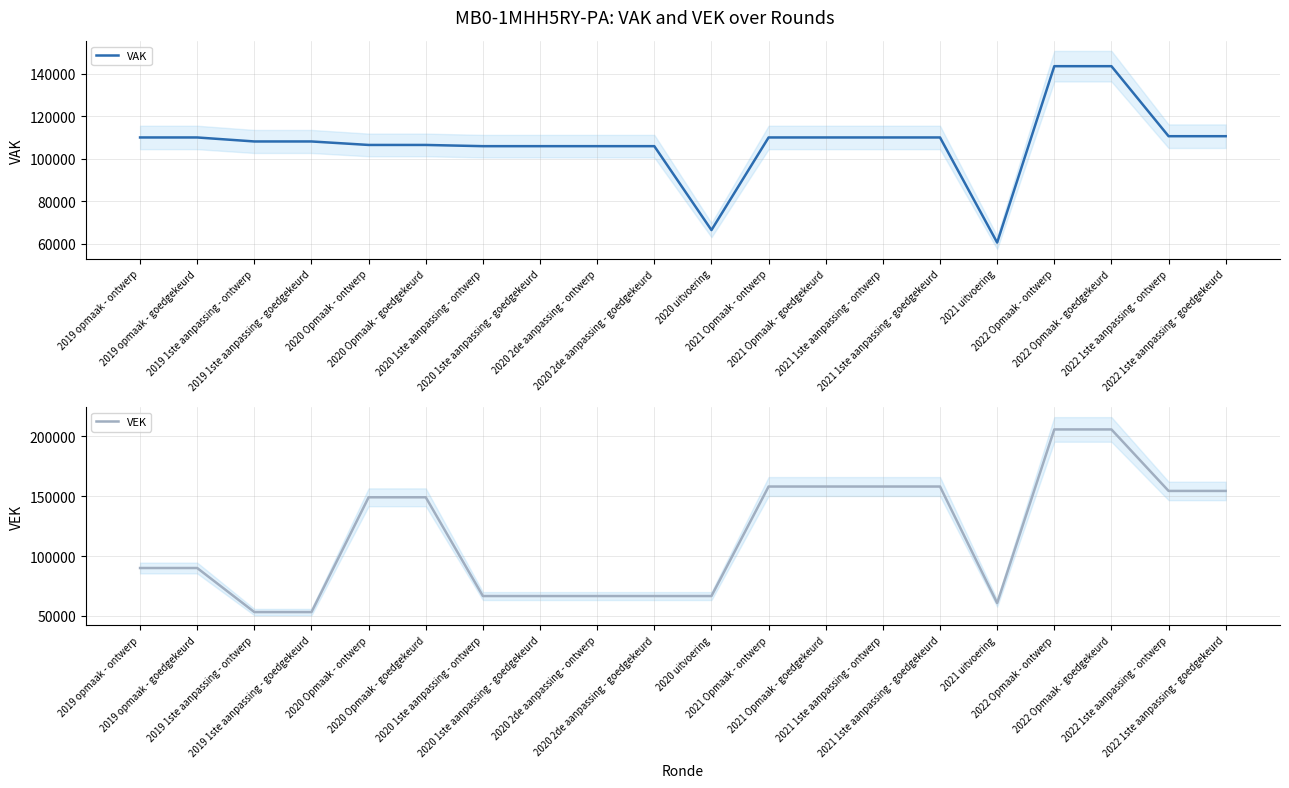

True or false: VEK has more than 2 points higher than both neighbors.

False